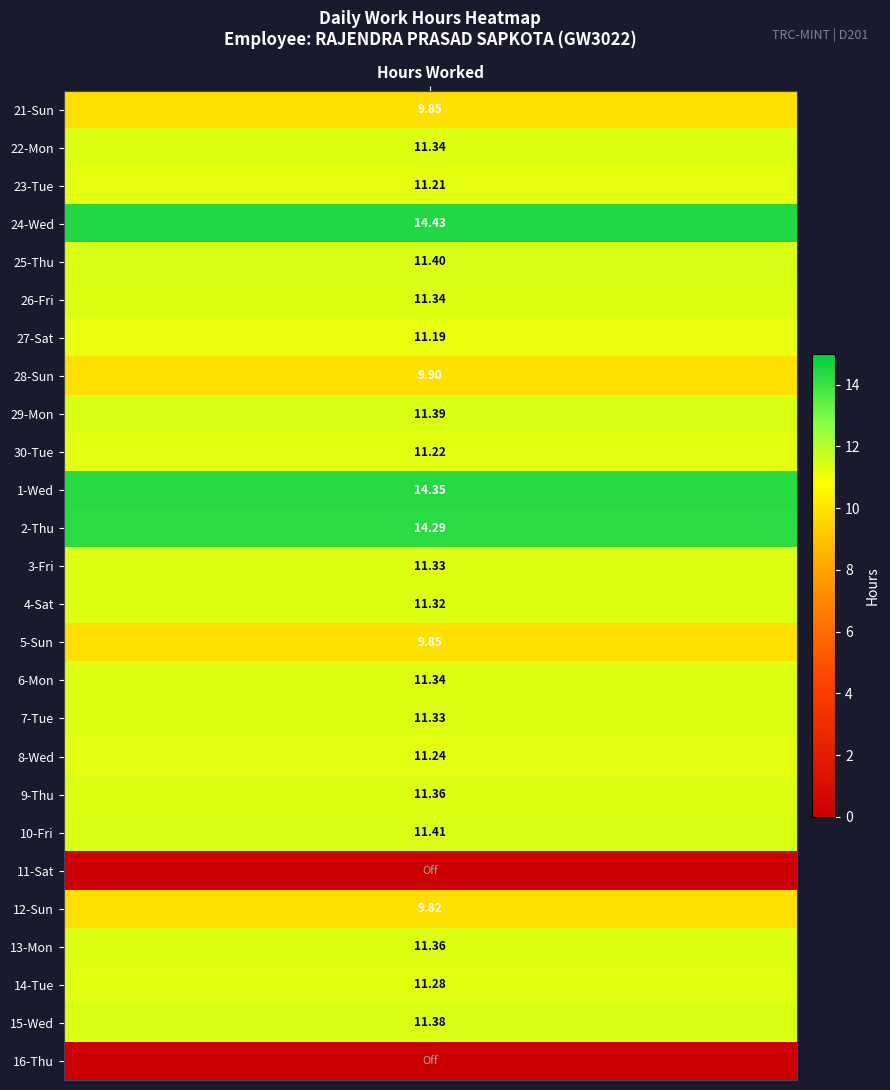

What is the sum of the 8-Wed values at 0 and 6?

11.2